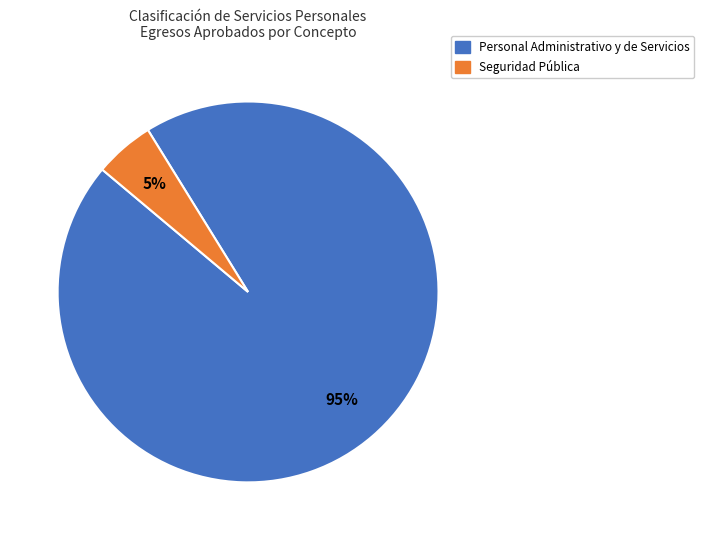

Does any single category account for the majority?

Yes